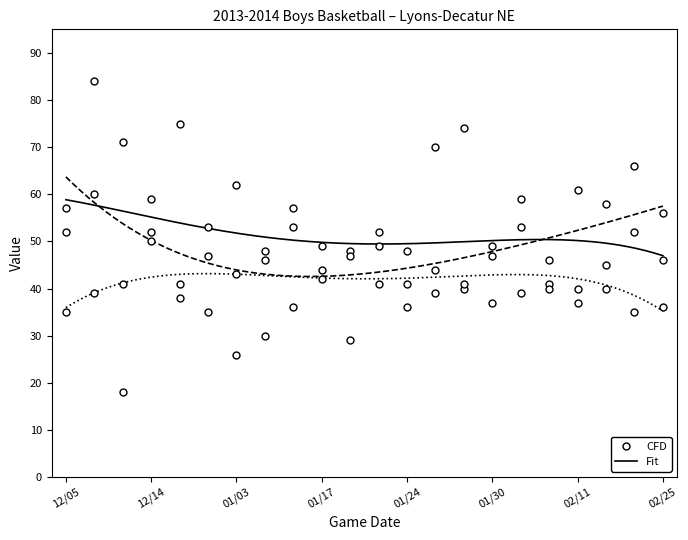

Is this an area chart (filled region under the line)?

No